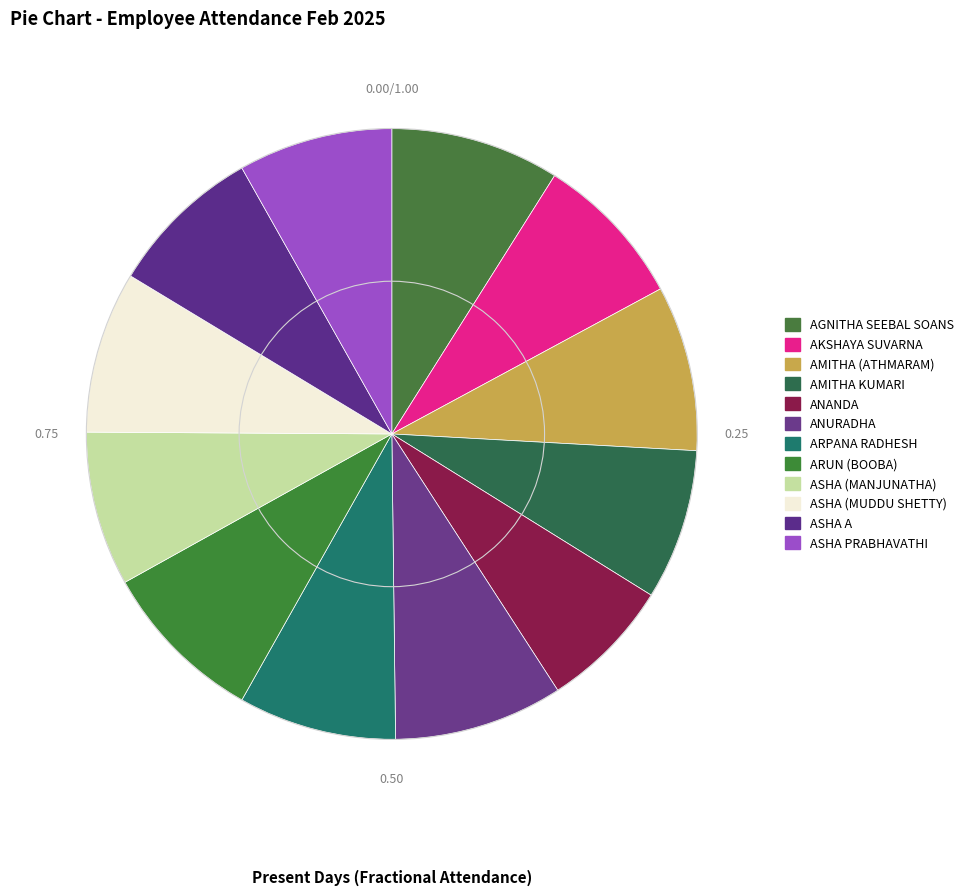

What is the smallest slice in the pie chart?

ANANDA